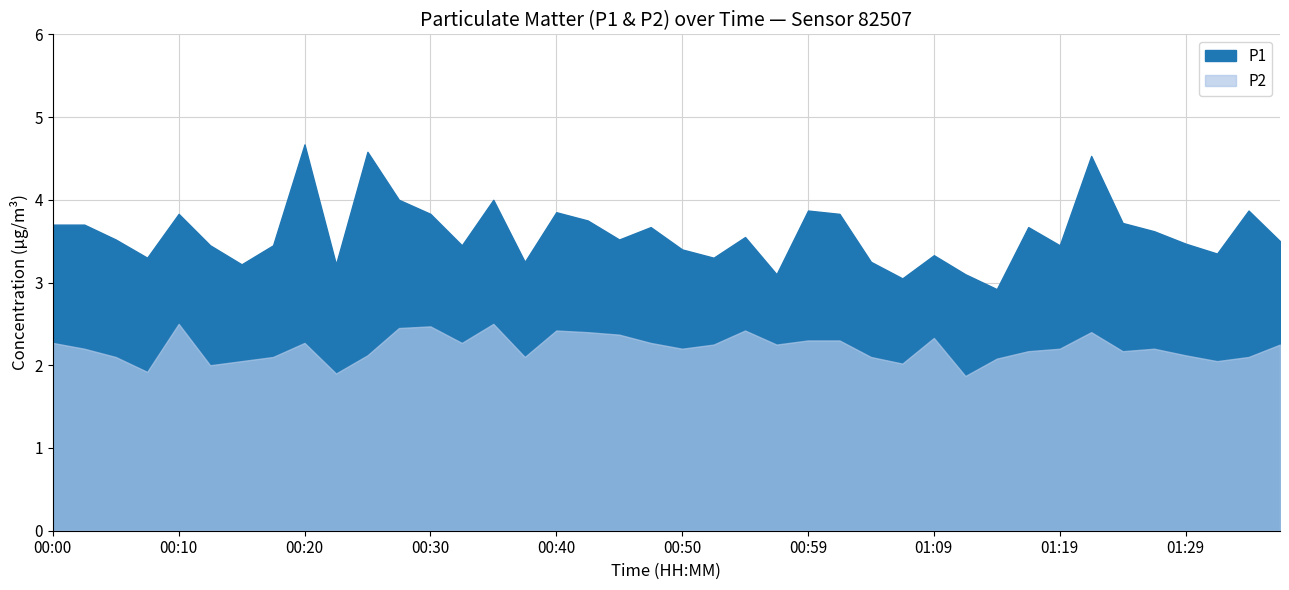

What position from the right is 01:17?

9